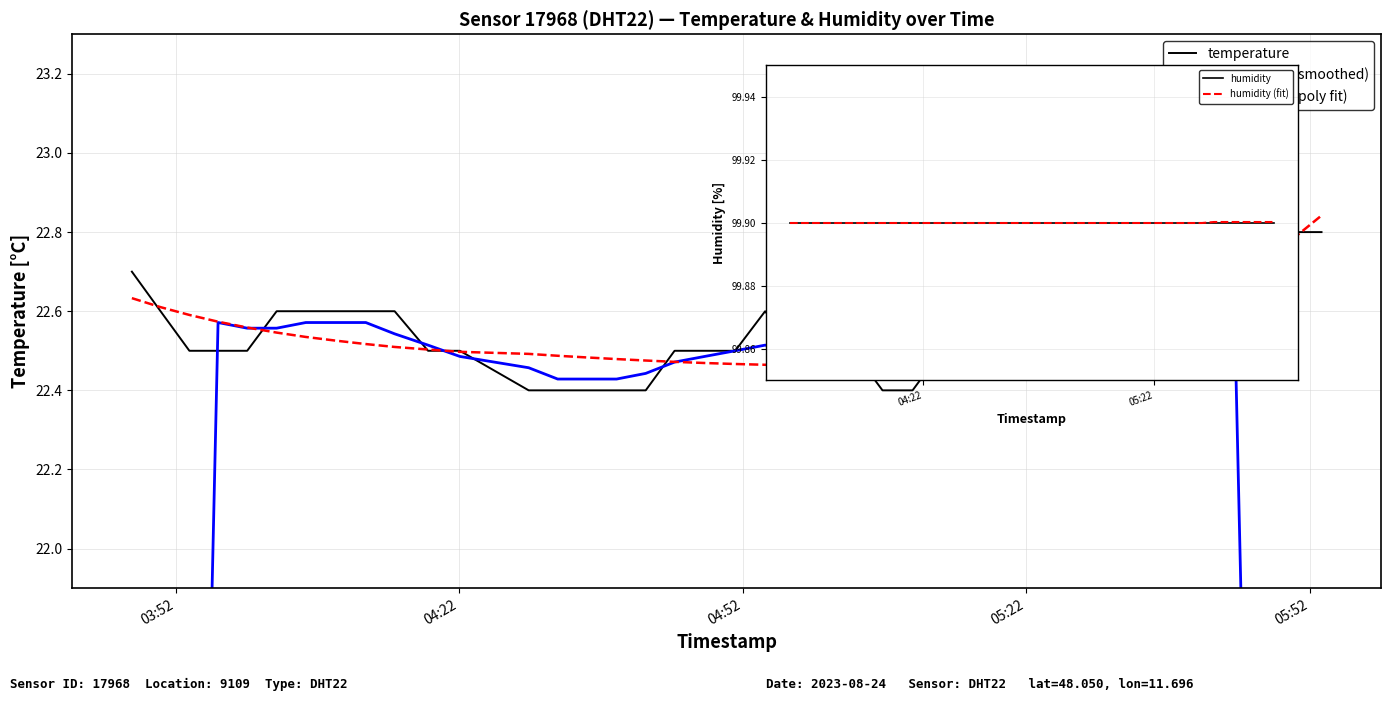

Which series has the largest range (max minus min)?

temperature (smoothed)